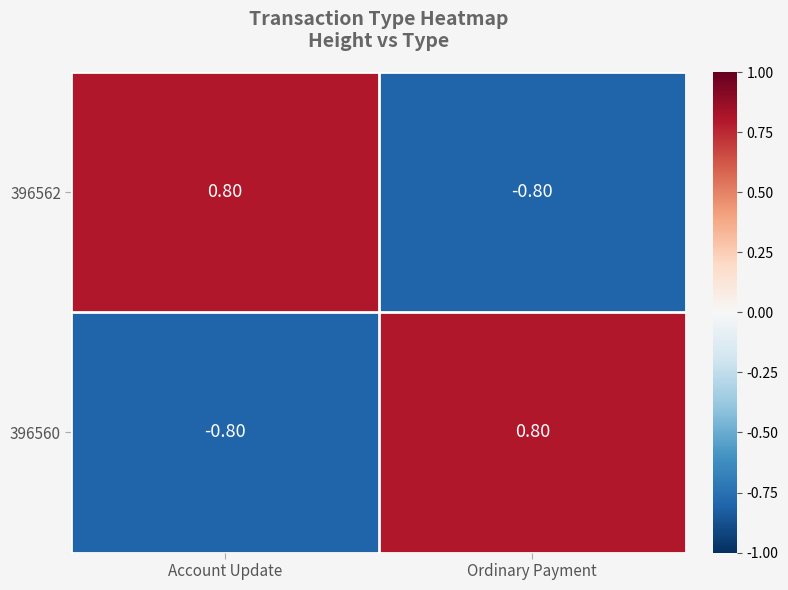

At Ordinary Payment, list the series in order from largest to smallest.

396560, 396562